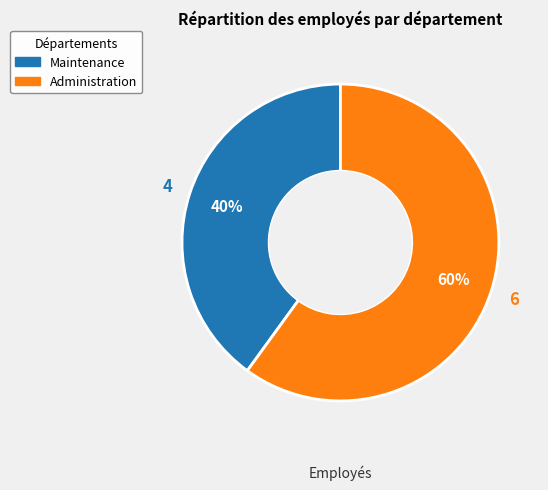

Is the sum of Maintenance and Administration greater than half?

Yes